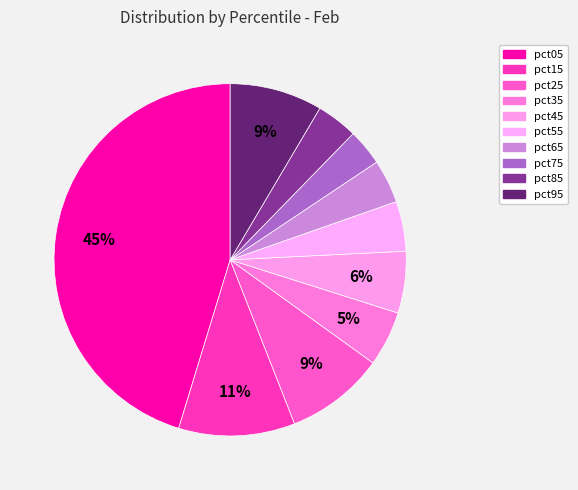

Count the number of slices in the pie.

10